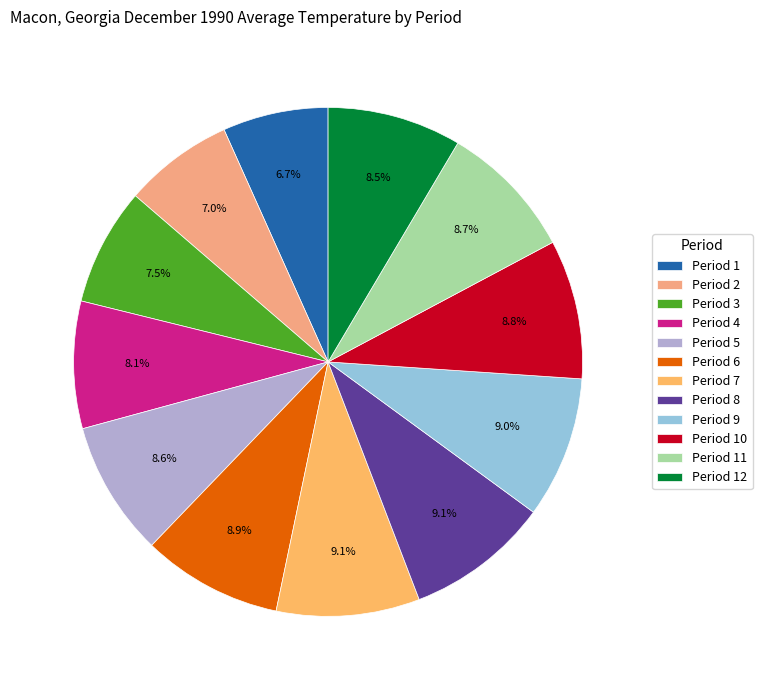

How many slices are in this pie chart?

12